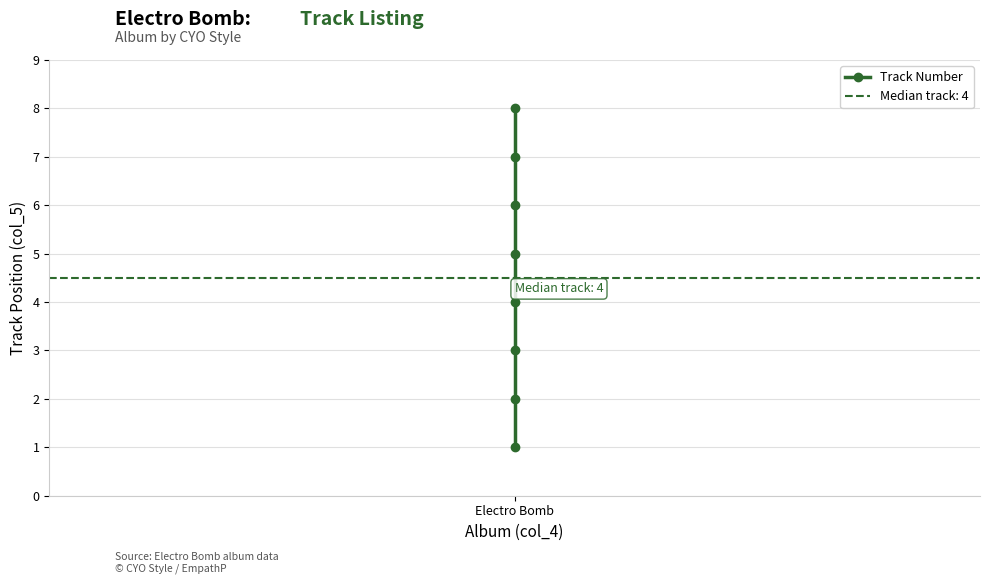

How many data points are above 5?

3